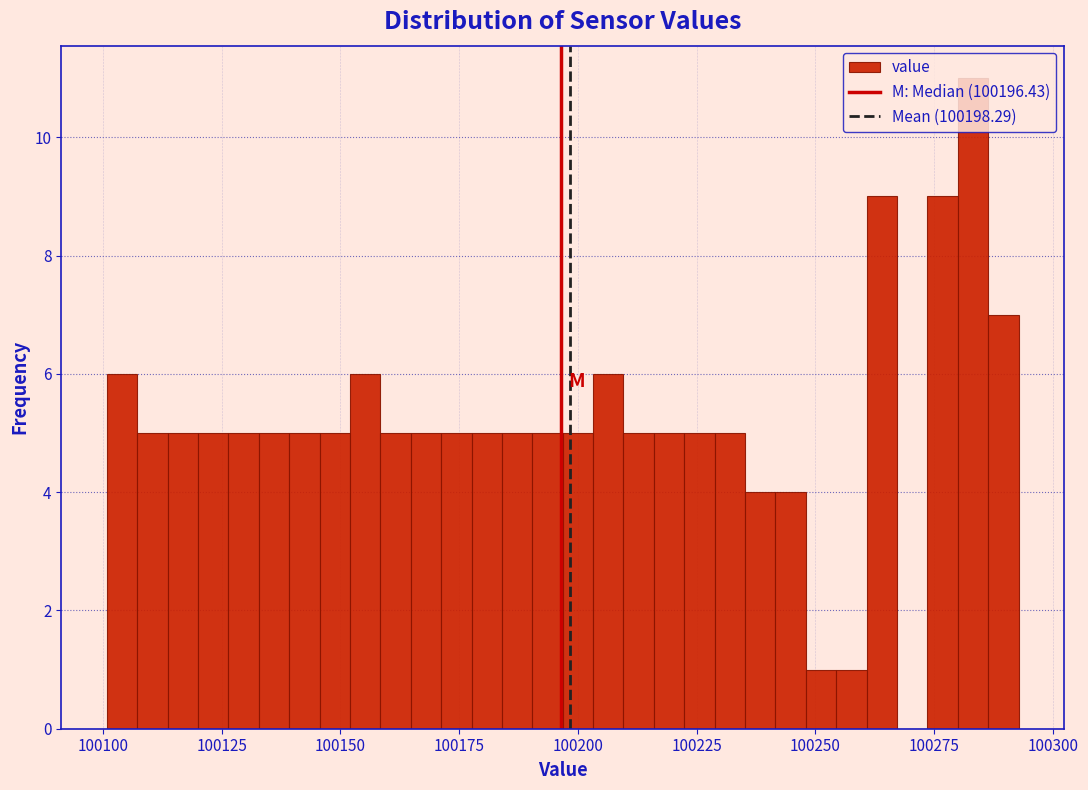

Read against the x-axis, roughly where is the centre of the tallest bar?

100285